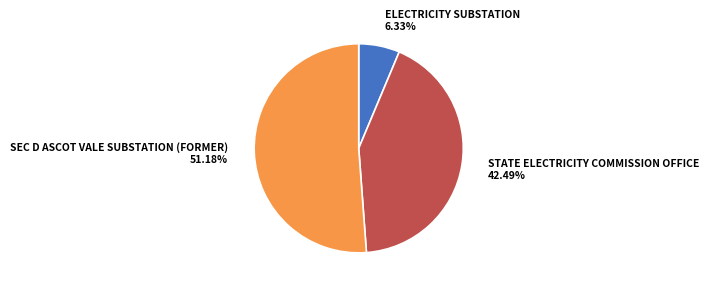

Rank the categories by value from highest to lowest.

SEC D ASCOT VALE SUBSTATION (FORMER), STATE ELECTRICITY COMMISSION OFFICE, ELECTRICITY SUBSTATION